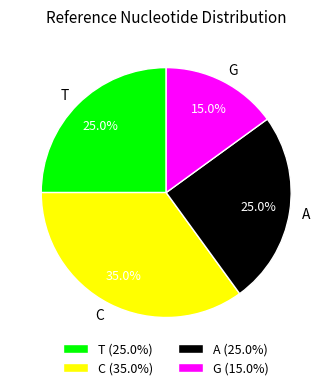

Count the number of slices in the pie.

4